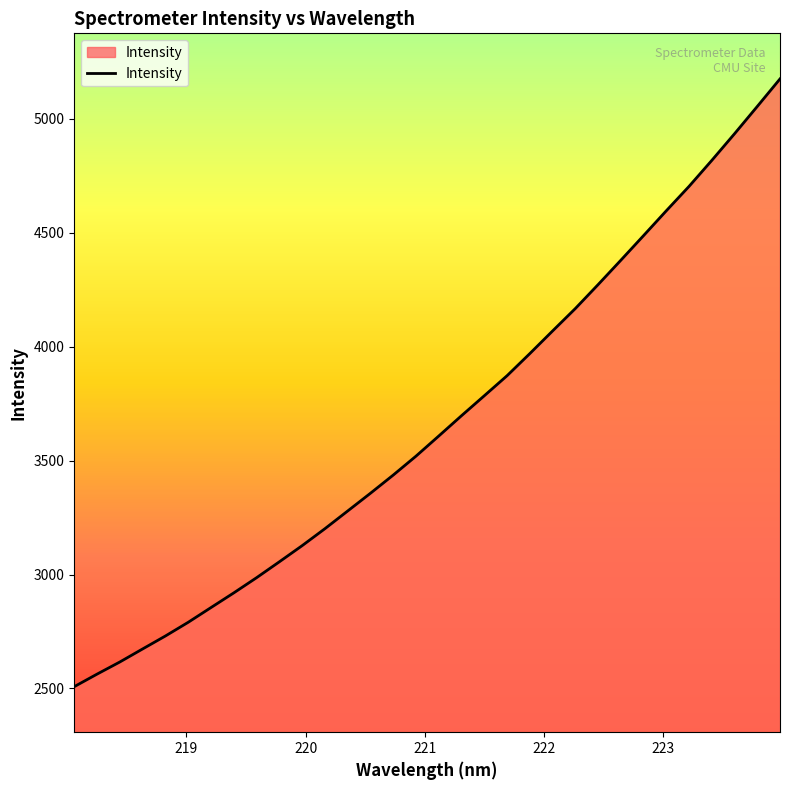

What is the difference between the maximum and minimum values?

2667.2